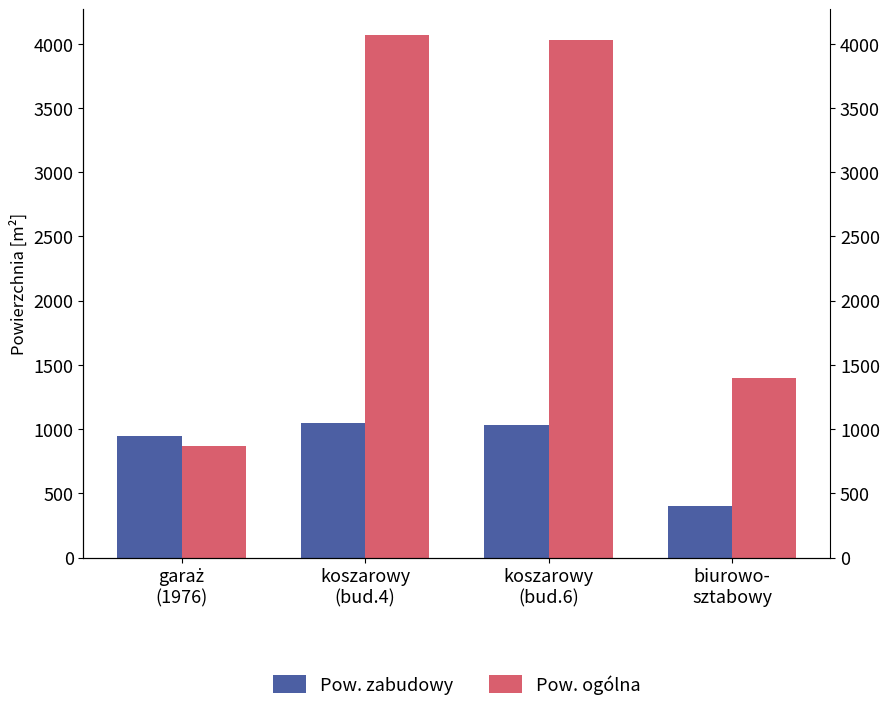

Where does the Pow. ogólna series first go above 4031?

koszarowy
(bud.4)